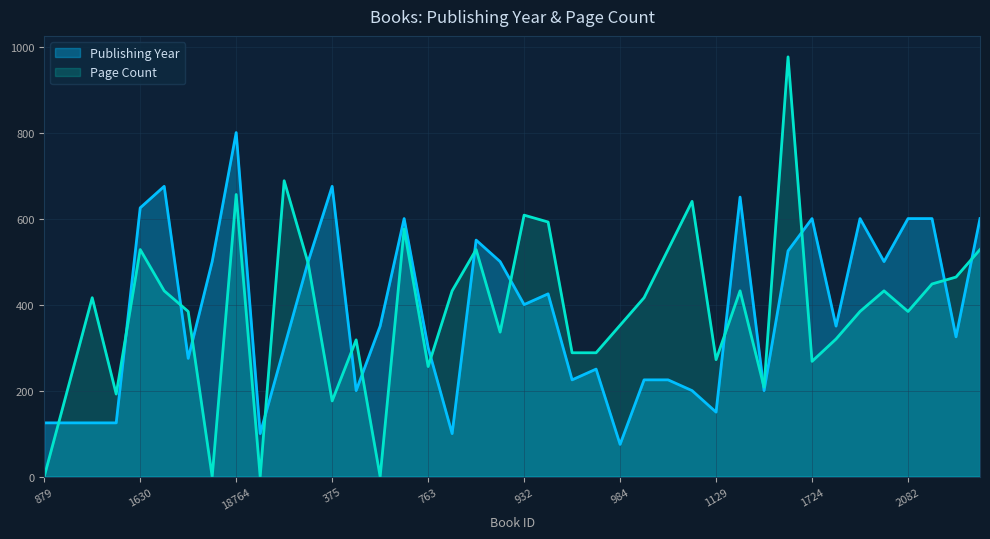

Rank the series by their average value, from highest to lowest.

Page Count, Publishing Year